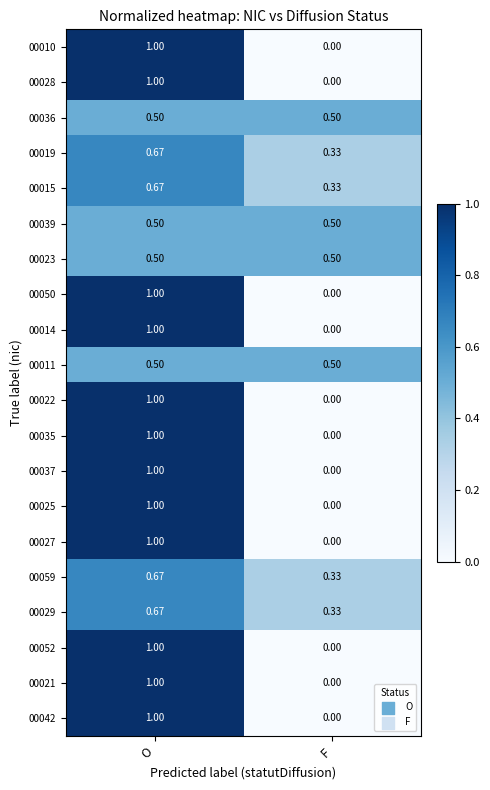

At which label does 00027 reach its minimum?

F